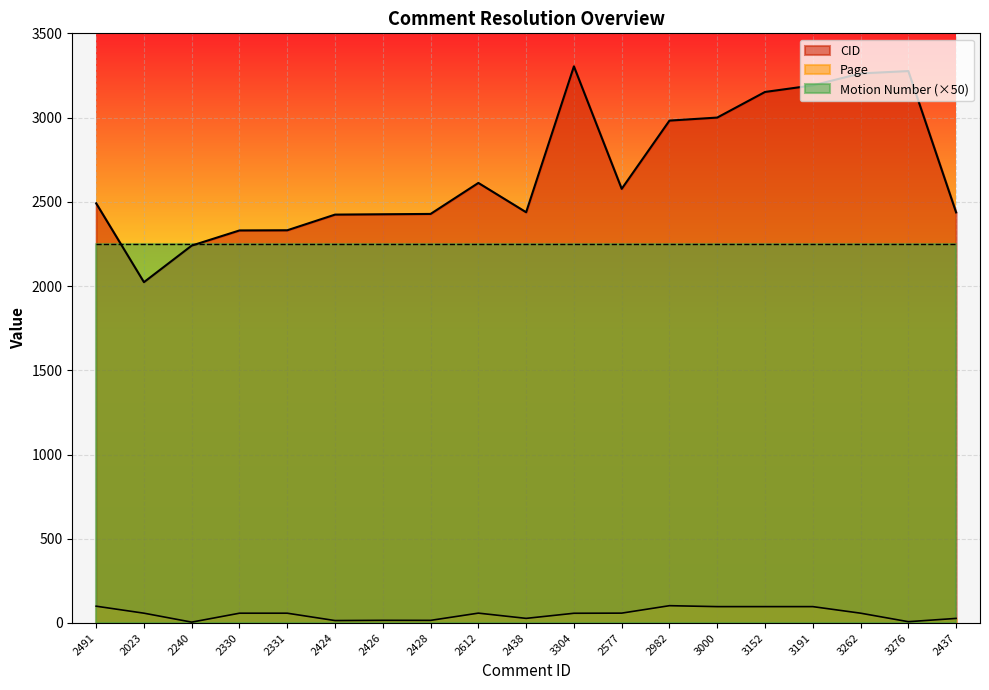

Reading left to right, what are all the values shown in this chart?

CID: 2491=2491.0	2023=2023.0	2240=2240.0	2330=2330.0	2331=2331.0	2424=2424.0	2426=2426.0	2428=2428.0	2612=2612.0	2438=2438.0	3304=3304.0	2577=2577.0	2982=2982.0	3000=3000.0	3152=3152.0	3191=3191.0	3262=3262.0	3276=3276.0	2437=2437.0
Page: 2491=99.6	2023=58.1	2240=5.0	2330=58.0	2331=58.0	2424=14.3	2426=15.7	2428=15.5	2612=58.4	2438=27.3	3304=57.6	2577=58.4	2982=102.6	3000=97.0	3152=97.0	3191=97.0	3262=58.2	3276=7.6	2437=27.1